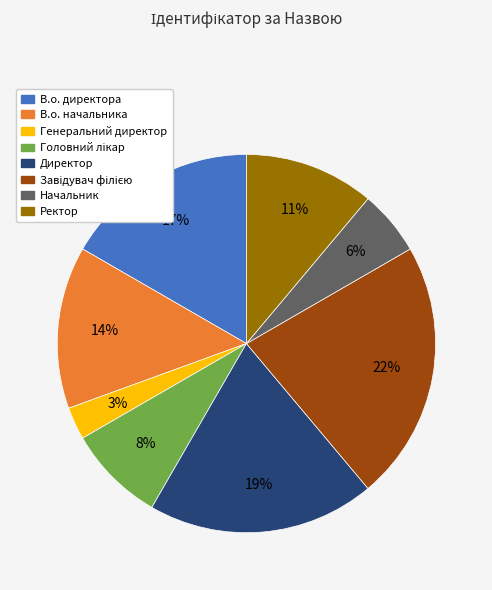

True or false: В.о. начальника accounts for 7% of the total.

False